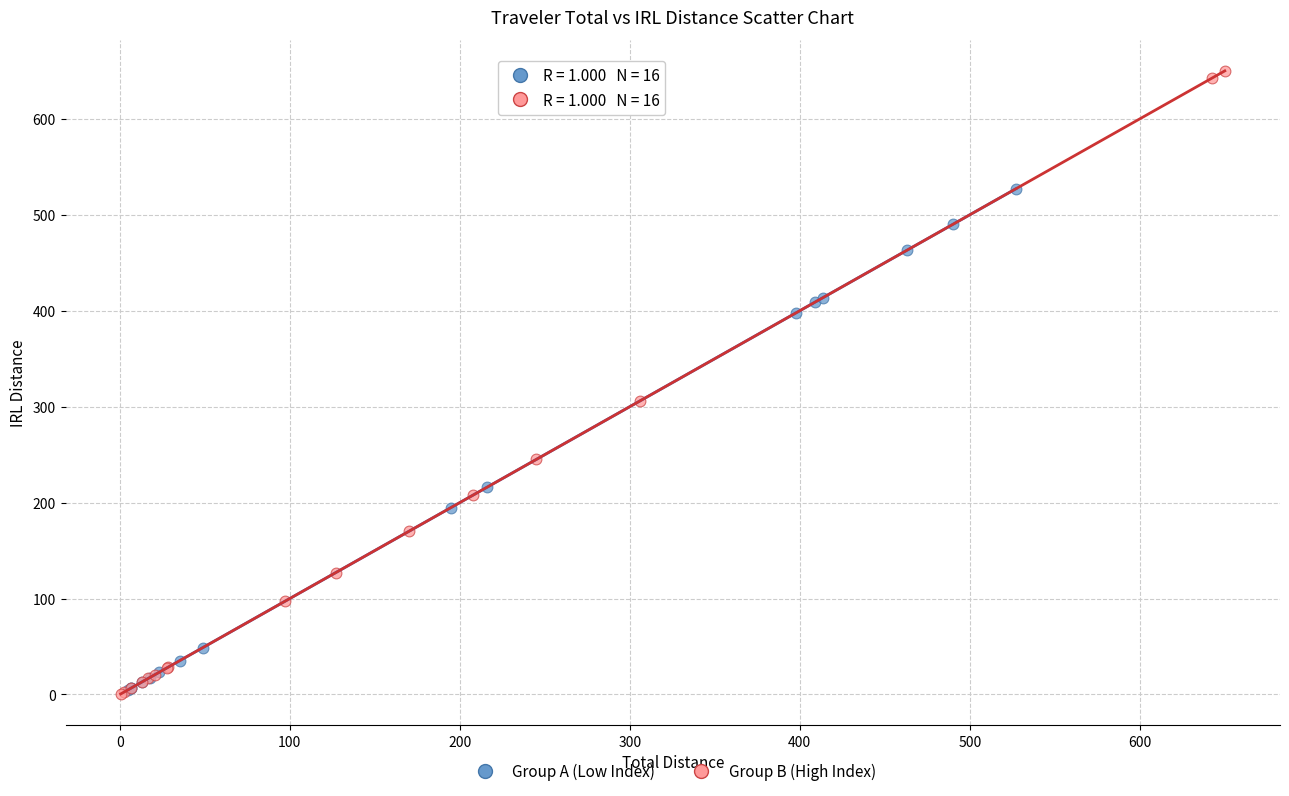

Which series has the widest spread of Y values?

Group B (High Index)